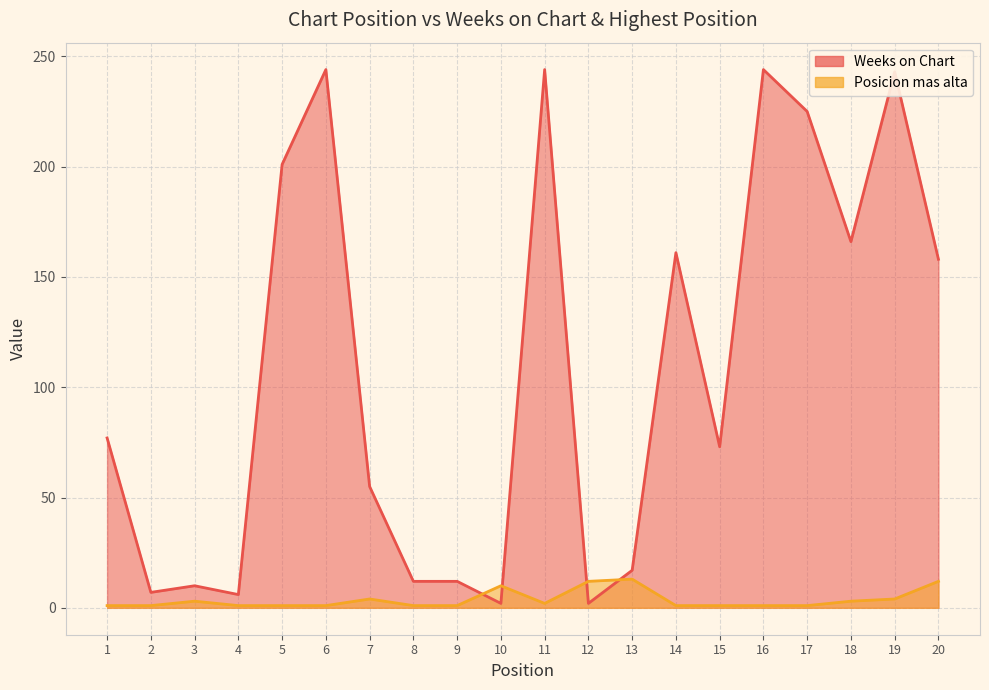

Reading right to left, transcribe all the data shown in this chart.

Weeks on Chart: 20=158	19=243	18=166	17=225	16=244	15=73	14=161	13=17	12=2	11=244	10=2	9=12	8=12	7=55	6=244	5=201	4=6	3=10	2=7	1=77
Posicion mas alta: 20=12	19=4	18=3	17=1	16=1	15=1	14=1	13=13	12=12	11=2	10=10	9=1	8=1	7=4	6=1	5=1	4=1	3=3	2=1	1=1